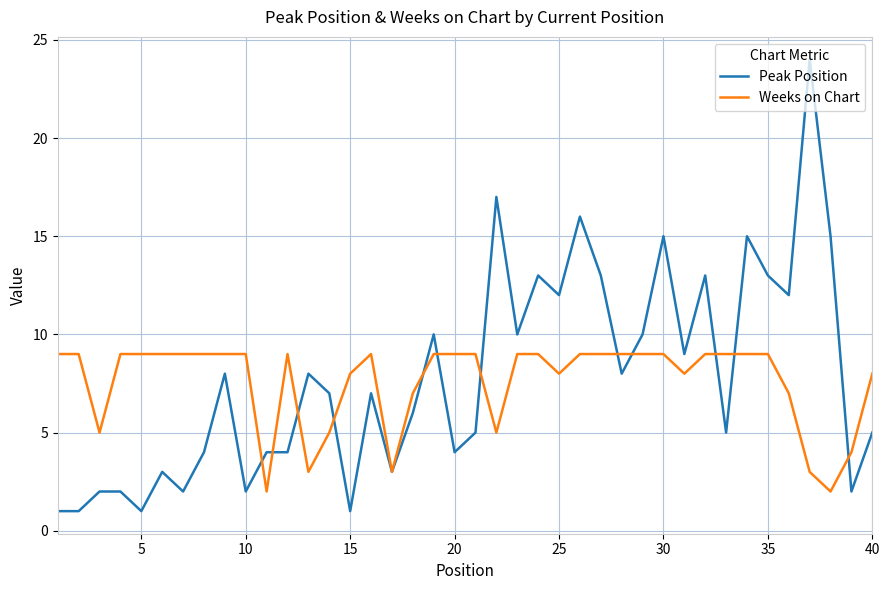

What is the highest value of the Weeks on Chart series?

9